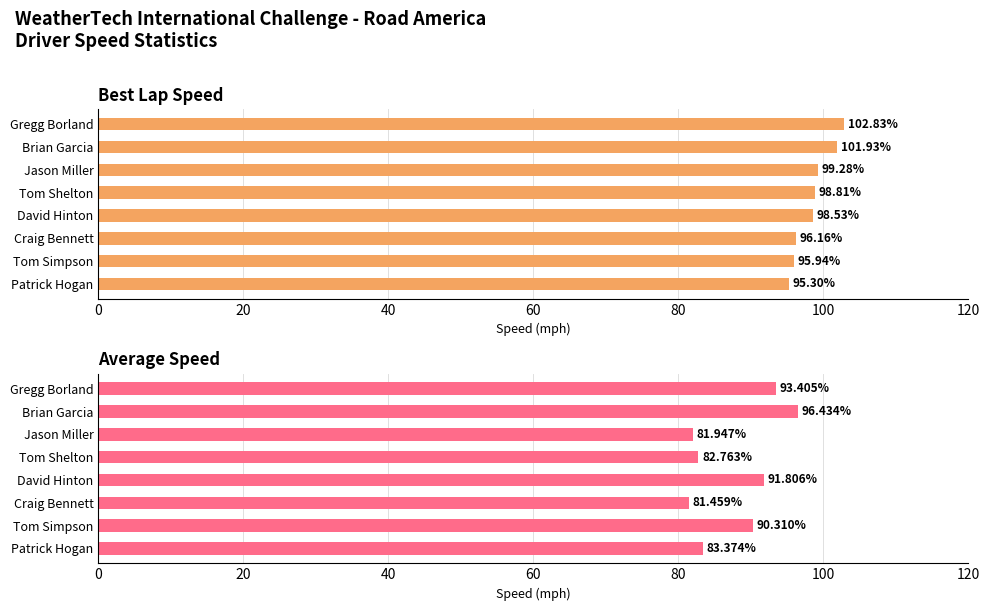

Does the chart contain any negative values?

No